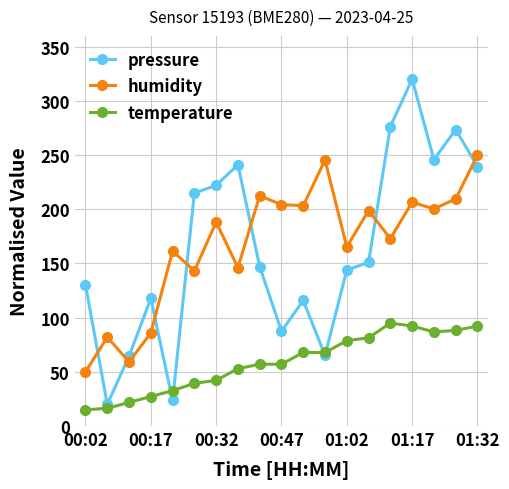

Which series has the widest spread of values?

pressure